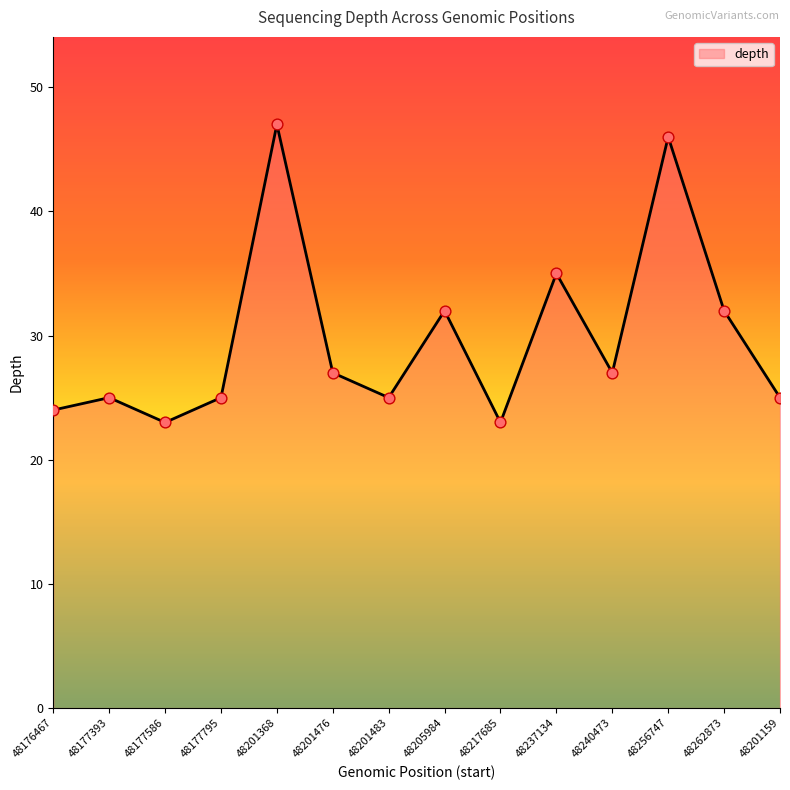

What is the change in value from 48176467 to 48201476?

+3